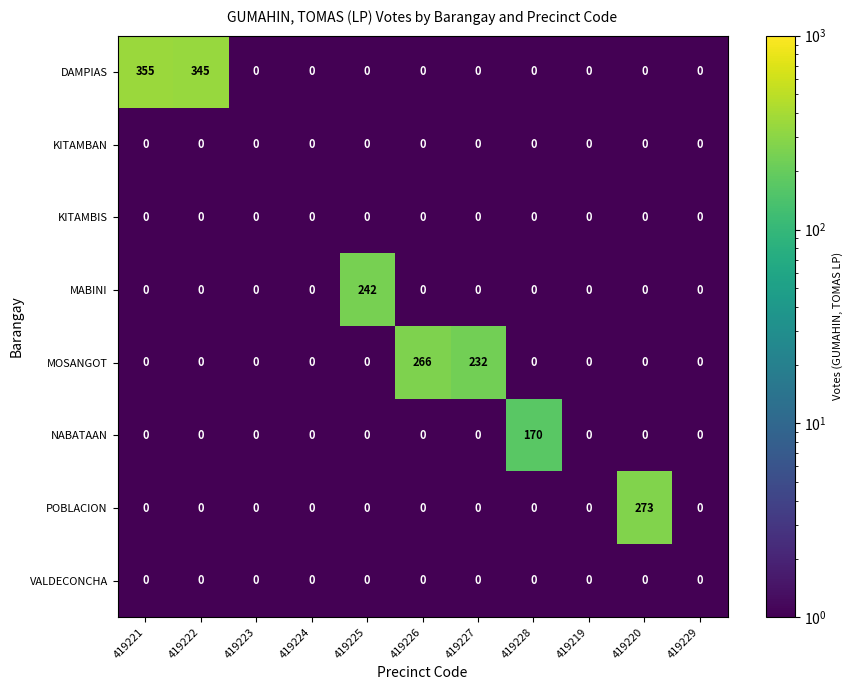

Where is MOSANGOT nearest to the value 133?

419227